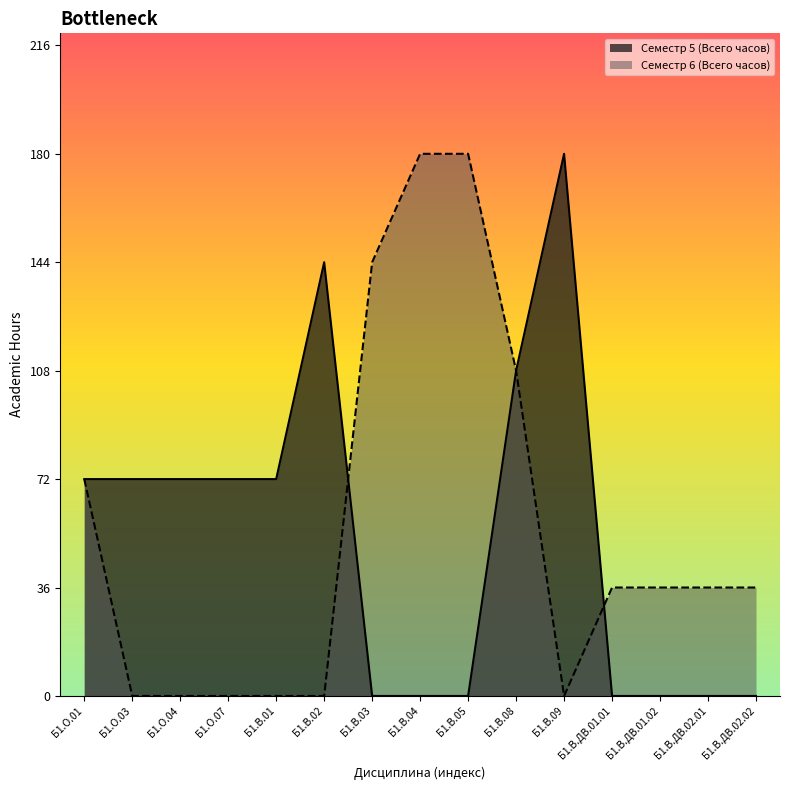

The Семестр 5 (Всего часов) series shows 180 at Б1.В.09. True or false?

True